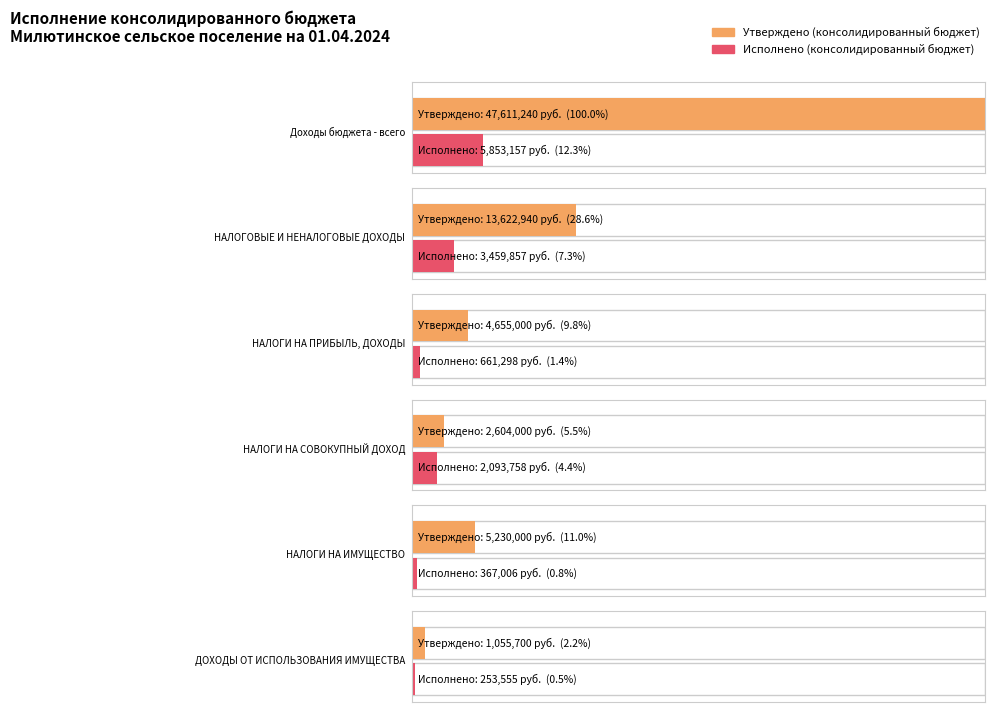

Where is Утверждено (консолидированный бюджет) nearest to the value 24333470?

НАЛОГОВЫЕ И НЕНАЛОГОВЫЕ ДОХОДЫ